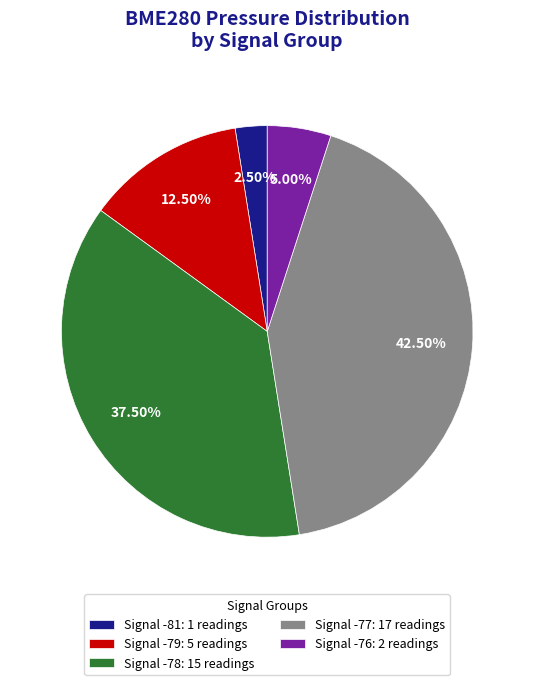

Combined, do Signal -79: 5 readings and Signal -76: 2 readings account for over 50%?

No